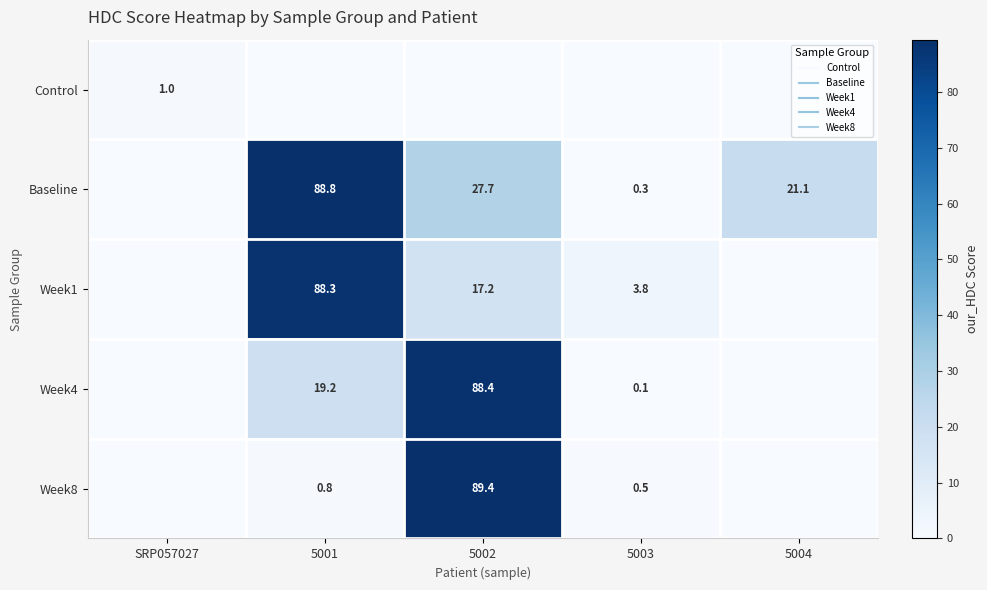

Which series has the widest spread of values?

Week8